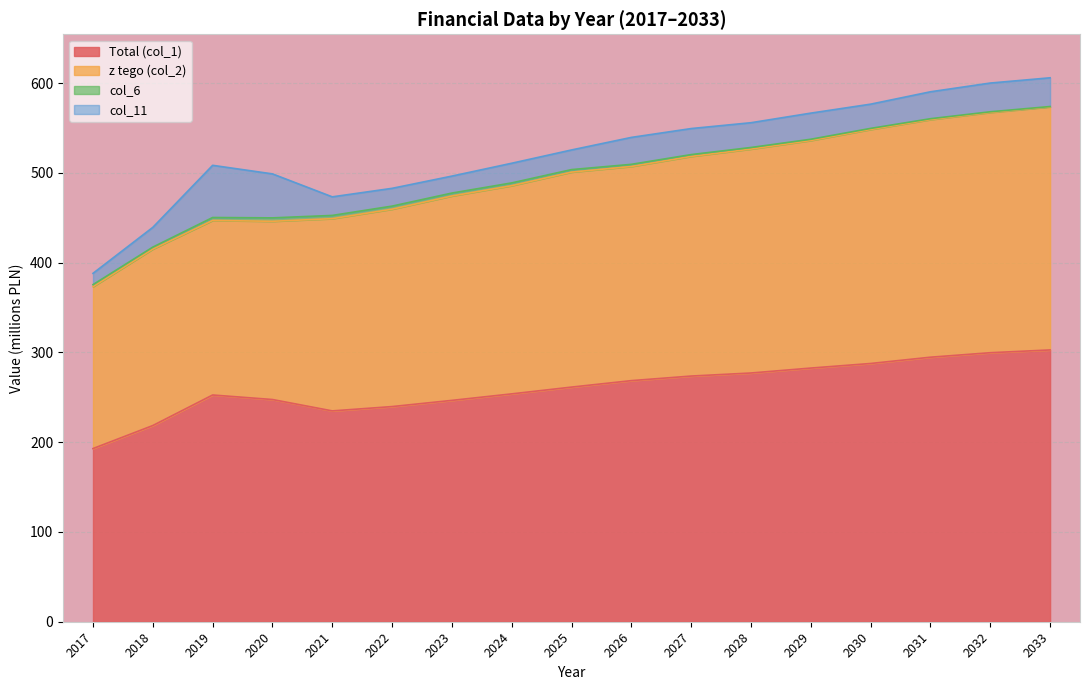

At which label is Total (col_1) closest to 247?

2023